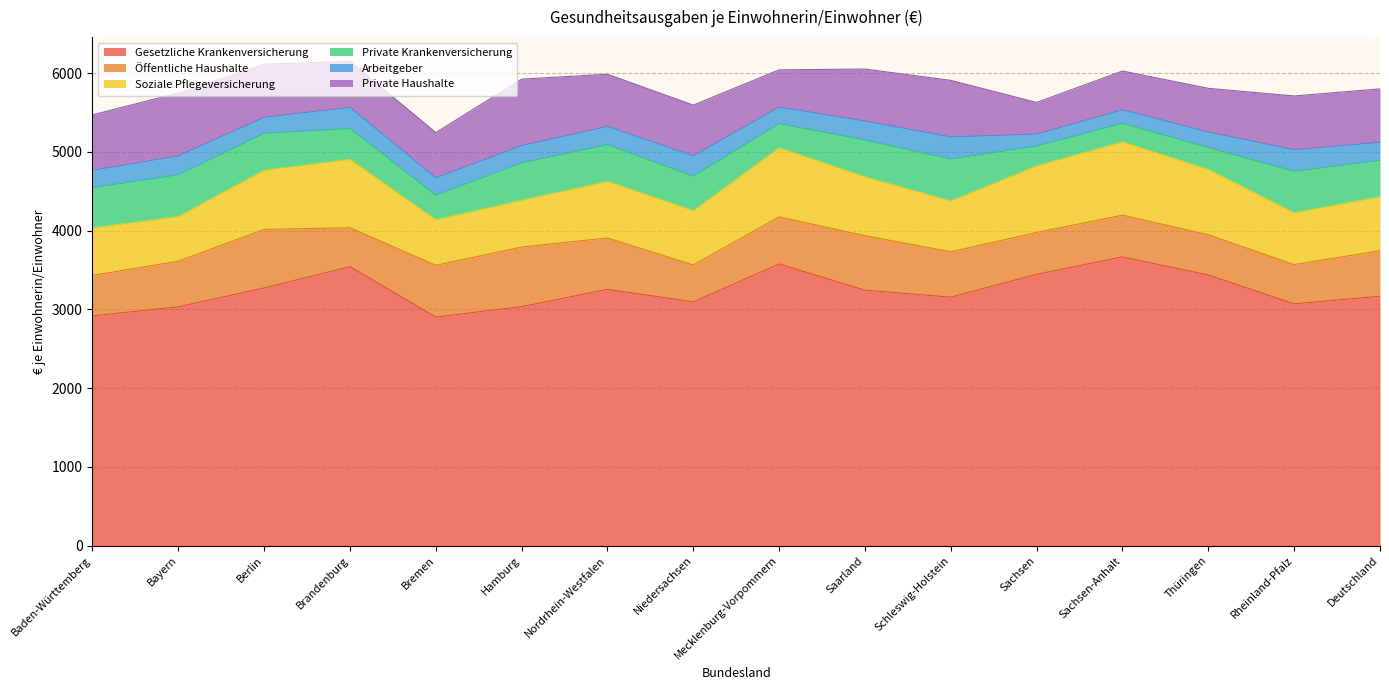

At which category does the chart reach its minimum across all series?

Sachsen